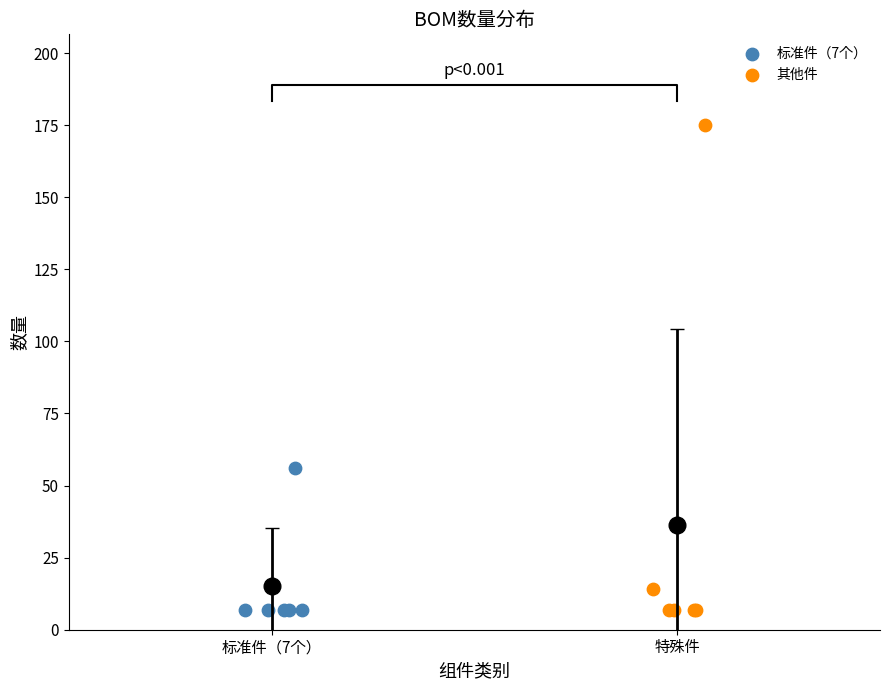

Which series reaches the maximum Y coordinate?

其他件